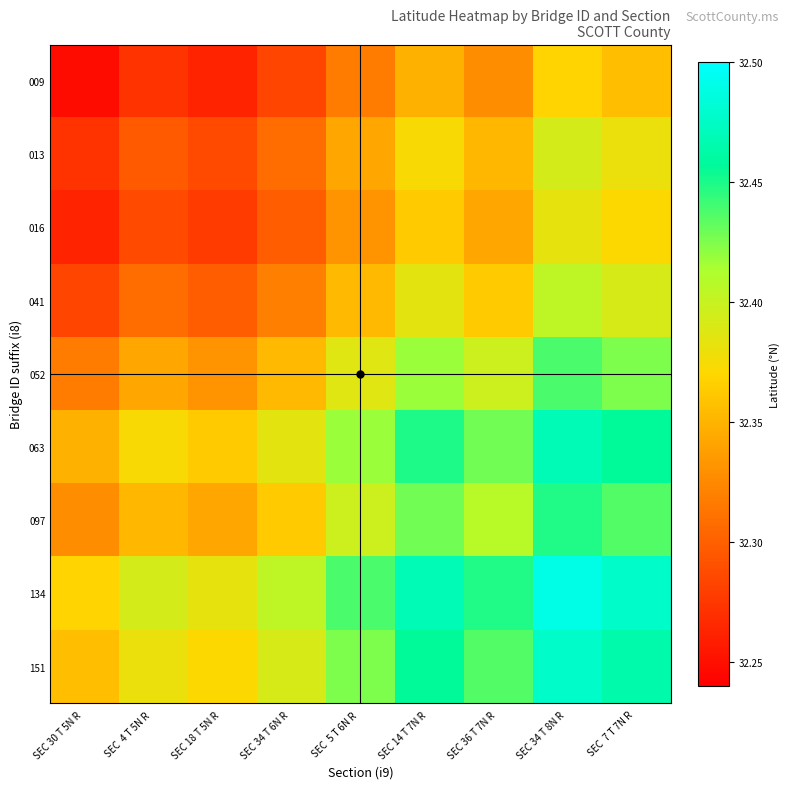

What is the spread (max minus min) of values at SEC 34 T 6N R ?

0.1